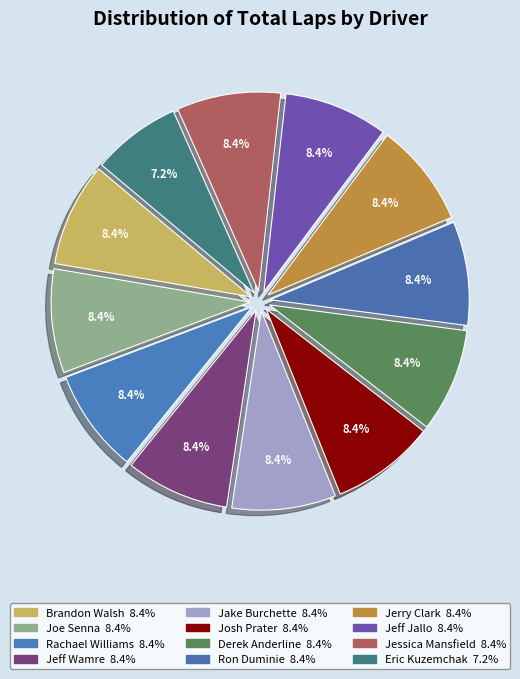

How many slices are in this pie chart?

12